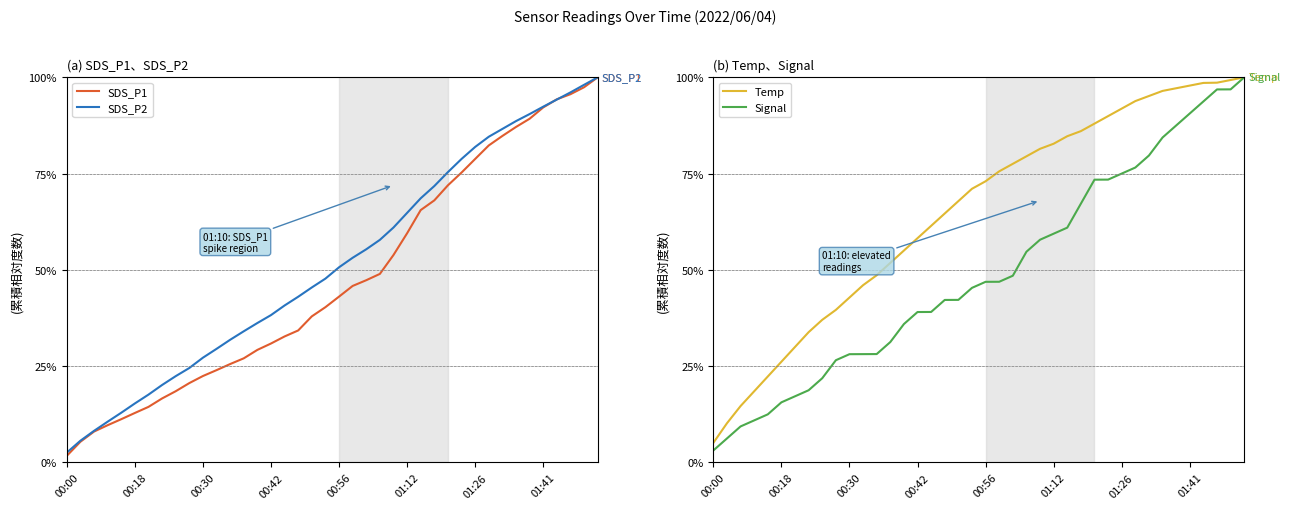

Which series has the widest spread of values?

SDS_P1